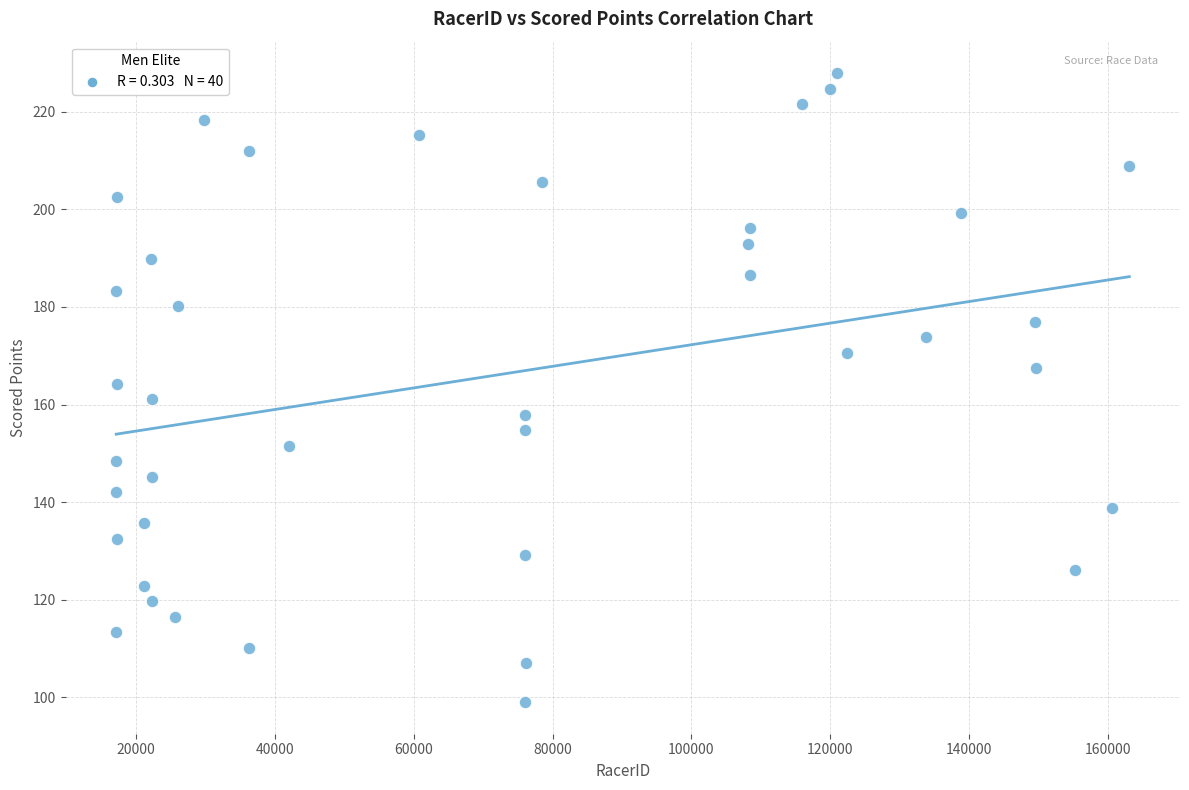

What is the range of X values (max minus min)?

146014.0